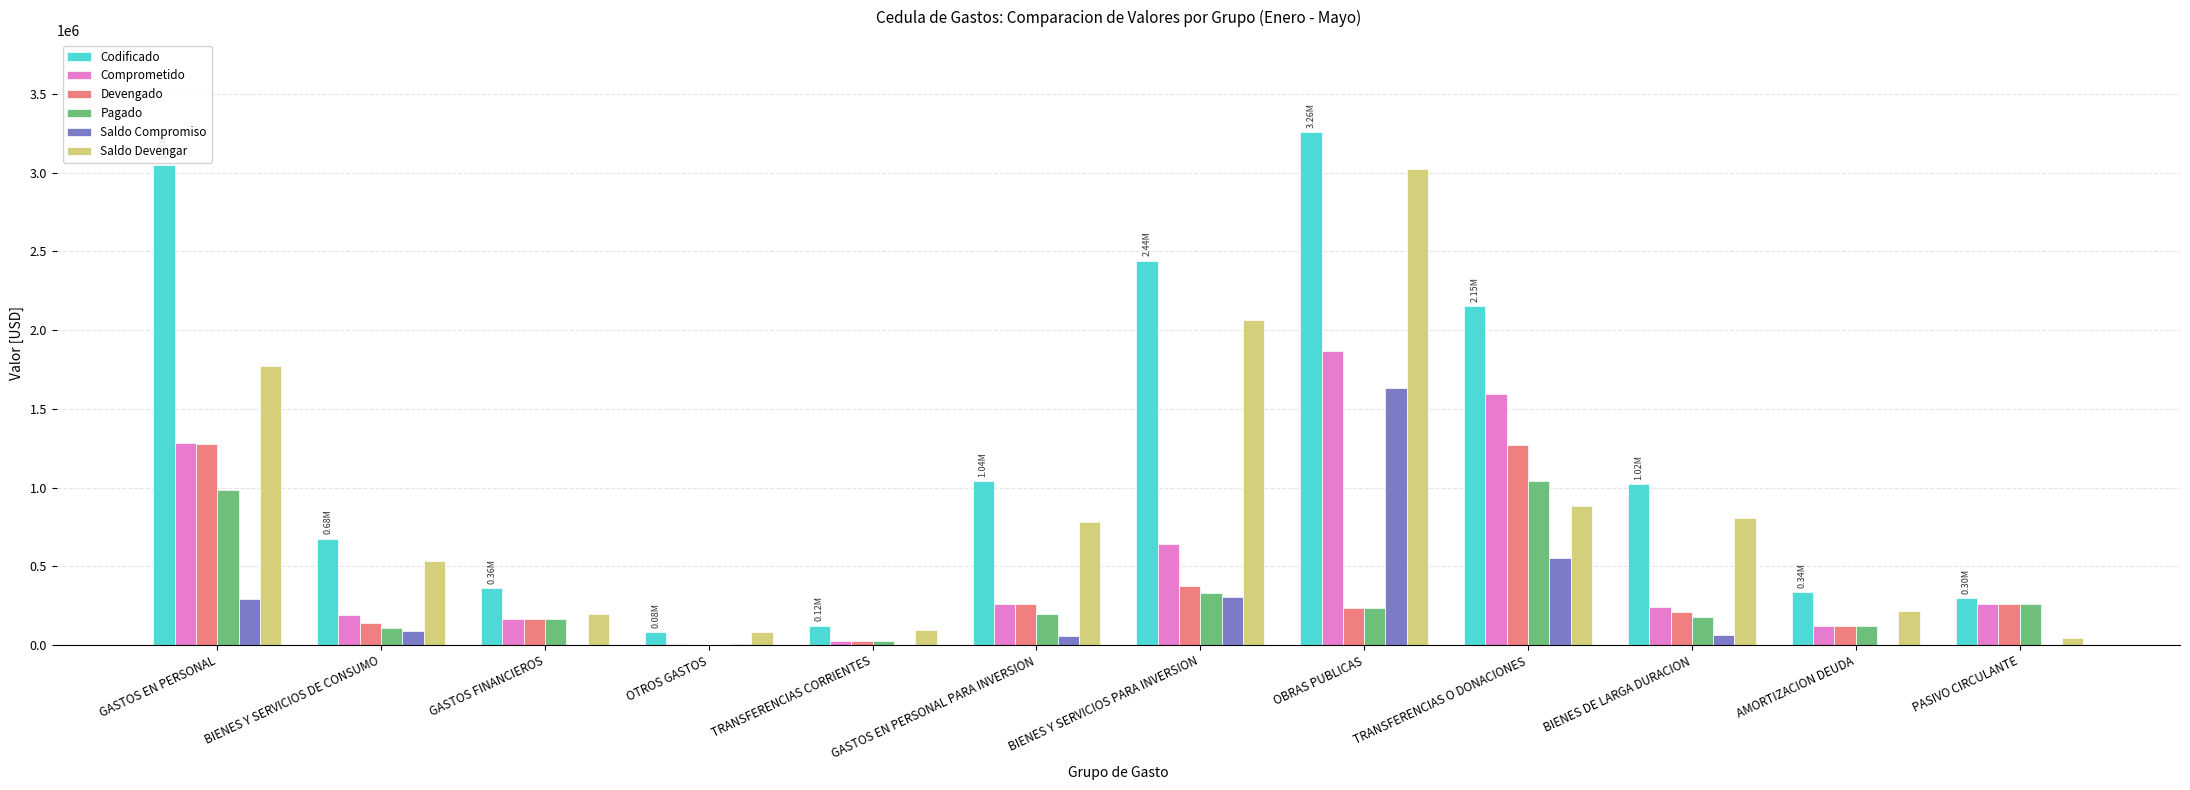

What are all the series names shown in the legend?

Codificado, Comprometido, Devengado, Pagado, Saldo Compromiso, Saldo Devengar